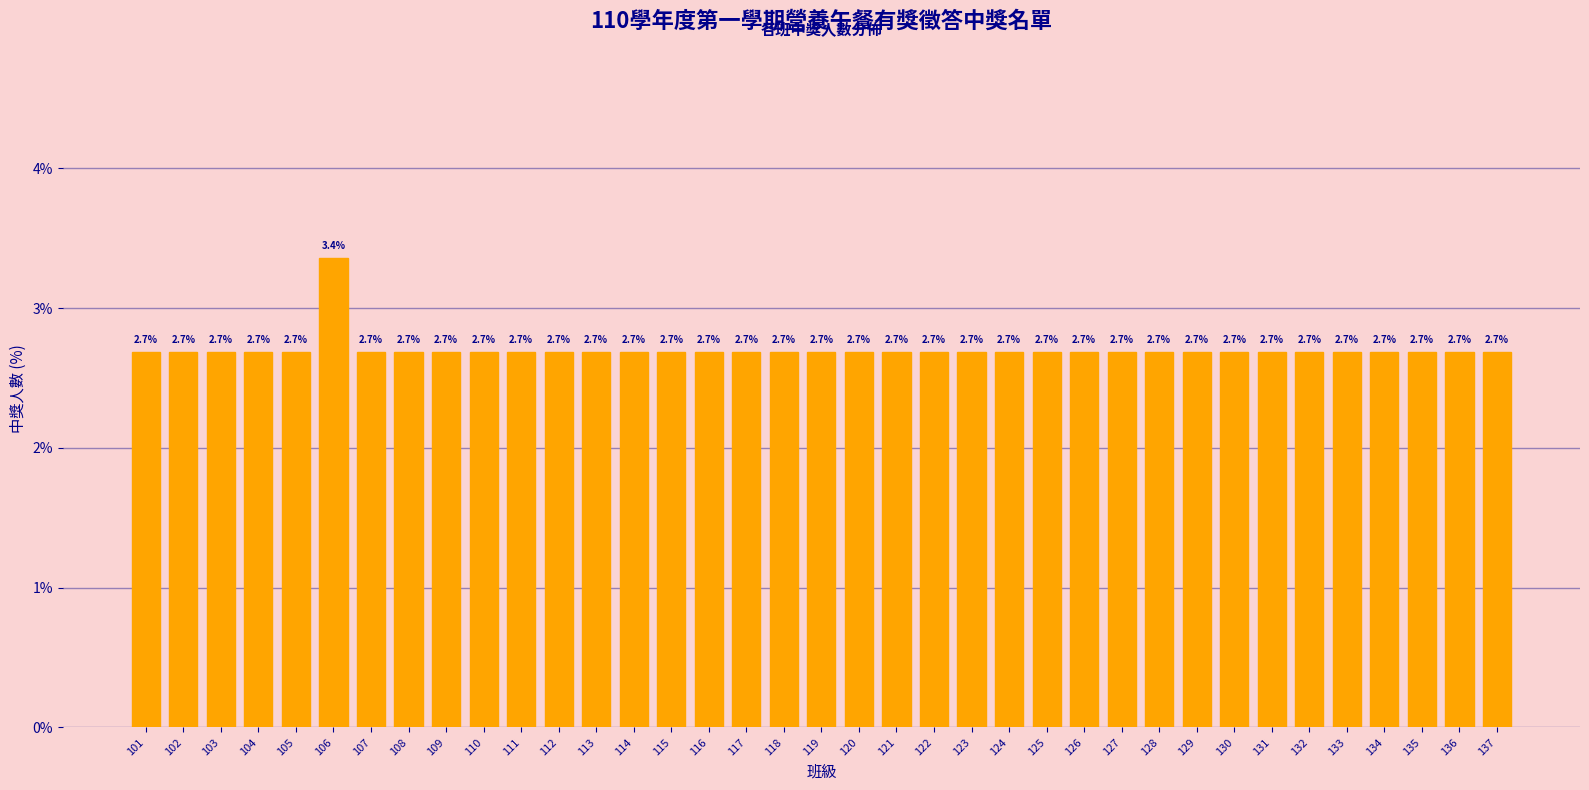

Reading left to right, what are all the values shown in this chart?

101=2.7	102=2.7	103=2.7	104=2.7	105=2.7	106=3.4	107=2.7	108=2.7	109=2.7	110=2.7	111=2.7	112=2.7	113=2.7	114=2.7	115=2.7	116=2.7	117=2.7	118=2.7	119=2.7	120=2.7	121=2.7	122=2.7	123=2.7	124=2.7	125=2.7	126=2.7	127=2.7	128=2.7	129=2.7	130=2.7	131=2.7	132=2.7	133=2.7	134=2.7	135=2.7	136=2.7	137=2.7